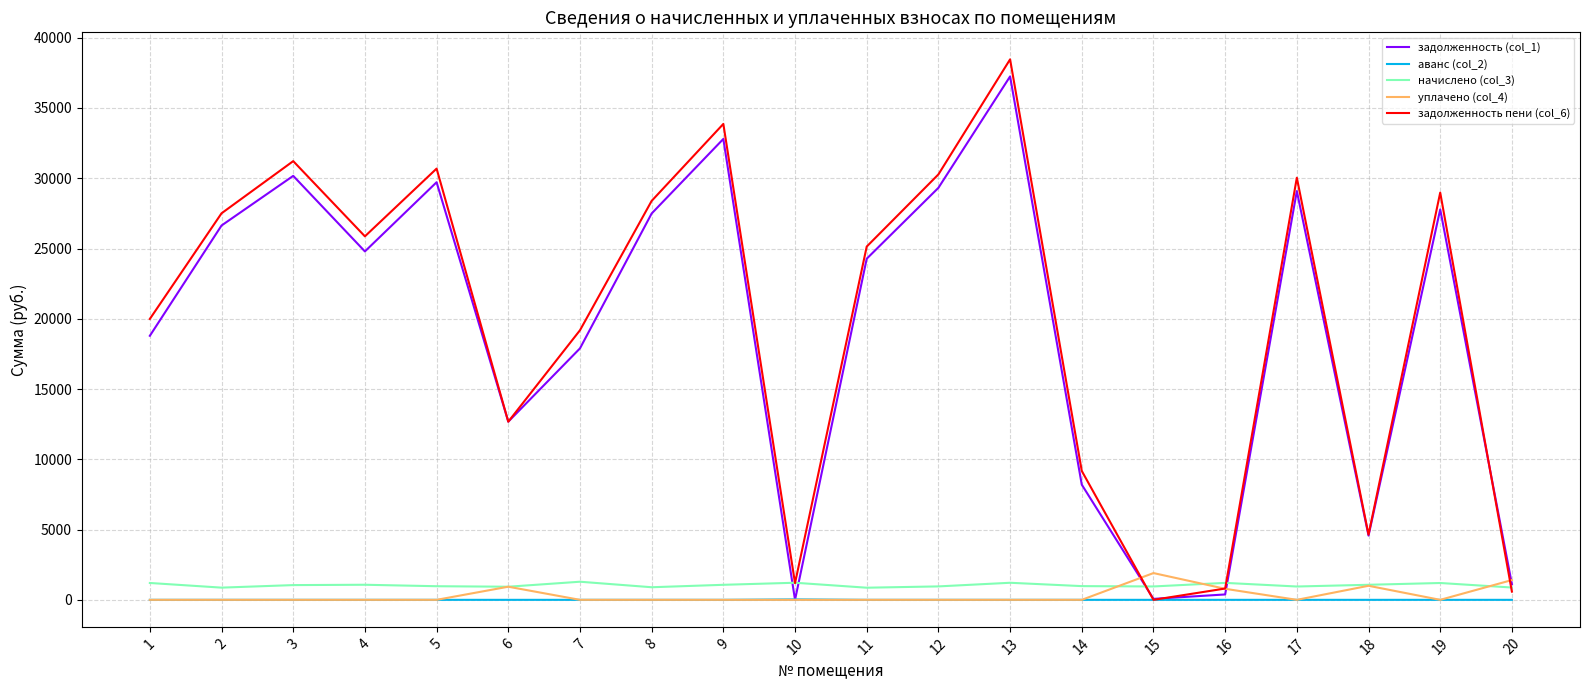

What is the average value of the задолженность пени (col_6) series?

19932.3